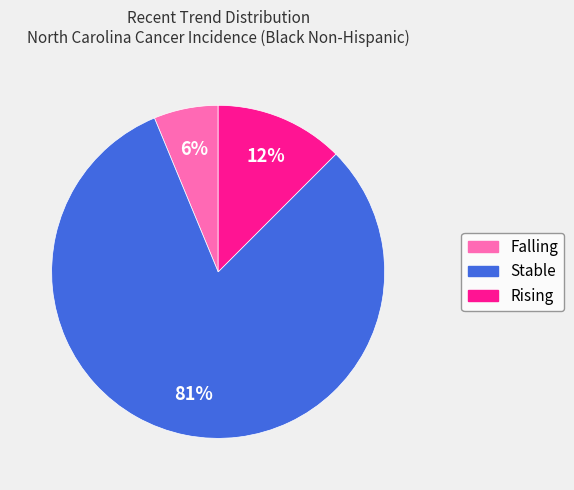

Is there any slice that represents more than half of the pie?

Yes